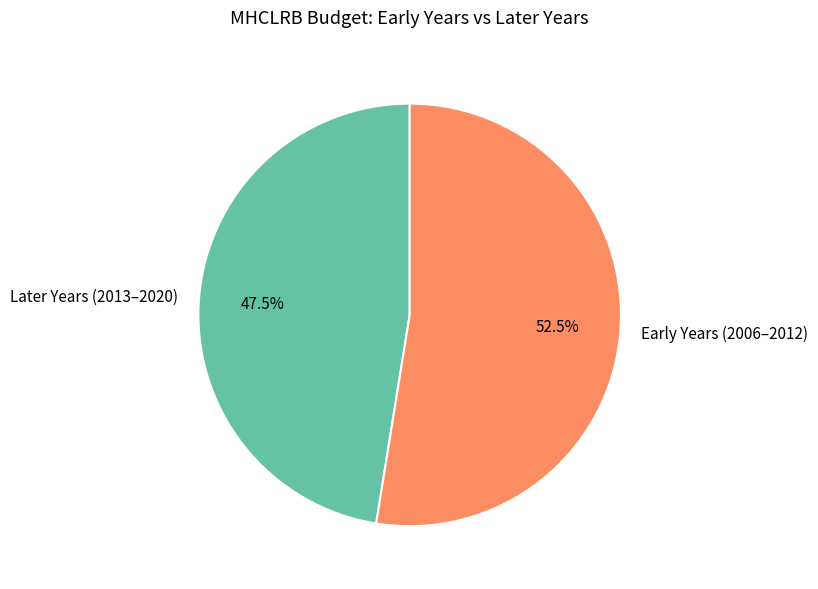

Between Later Years (2013–2020) and Early Years (2006–2012), which is larger?

Early Years (2006–2012)